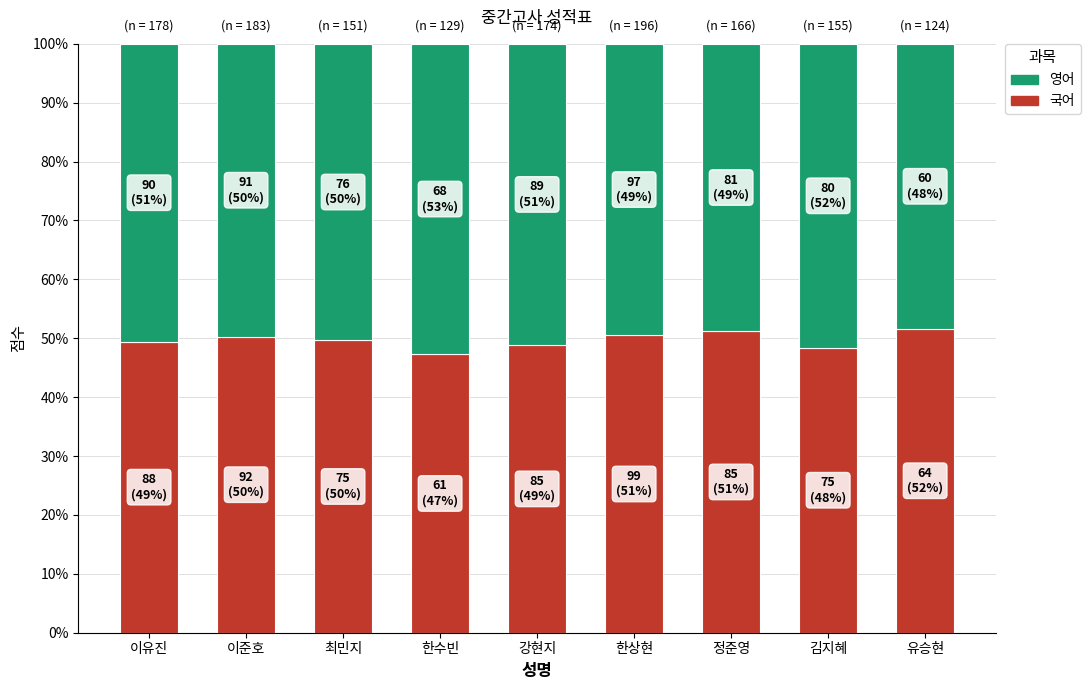

What is the difference between the maximum and minimum values in the 국어 series?

4.3